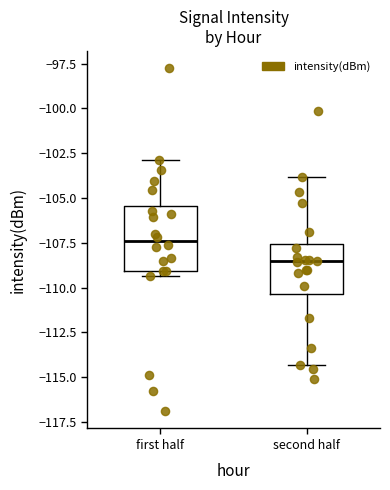

Reading left to right, transcribe this box plot: for each box, give where its median line is, the range the box spans, and where its two whiskers end, as read against the y-axis. The values are not printed on the chart, so give them approximately, as read against the axis.

first half: median -107.5, box -109.0 to -105.5, whiskers -109.5 to -103.0
second half: median -108.5, box -110.5 to -107.5, whiskers -114.5 to -104.0